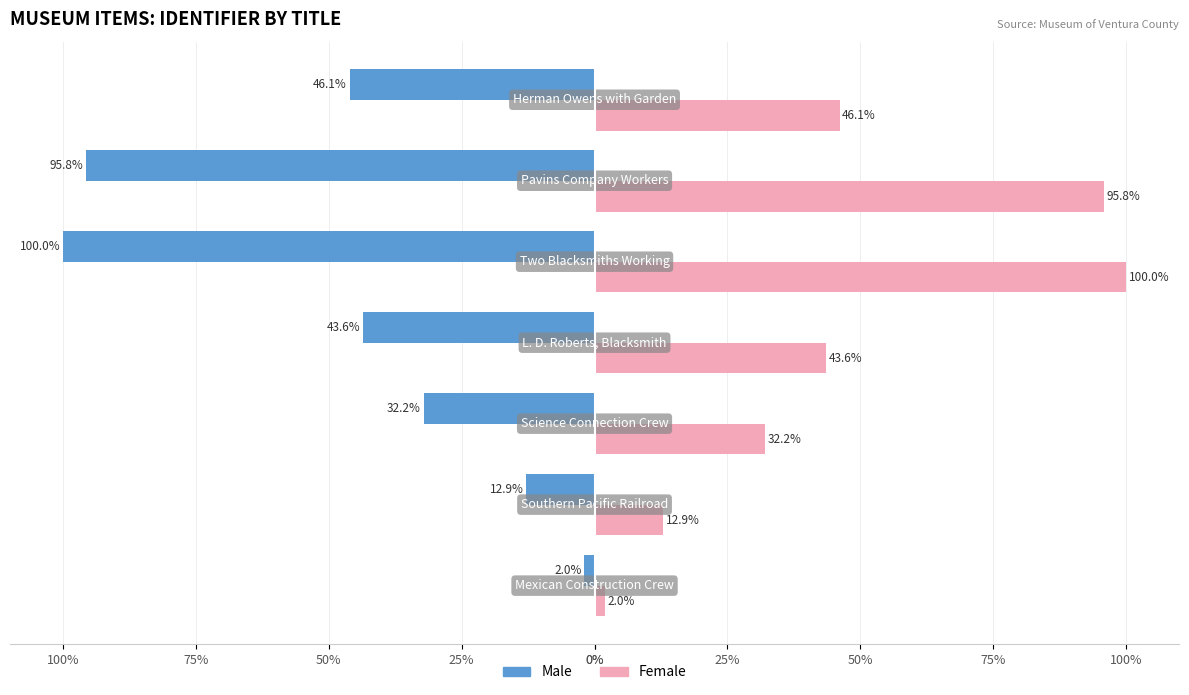

What are all the series names shown in the legend?

Male, Female